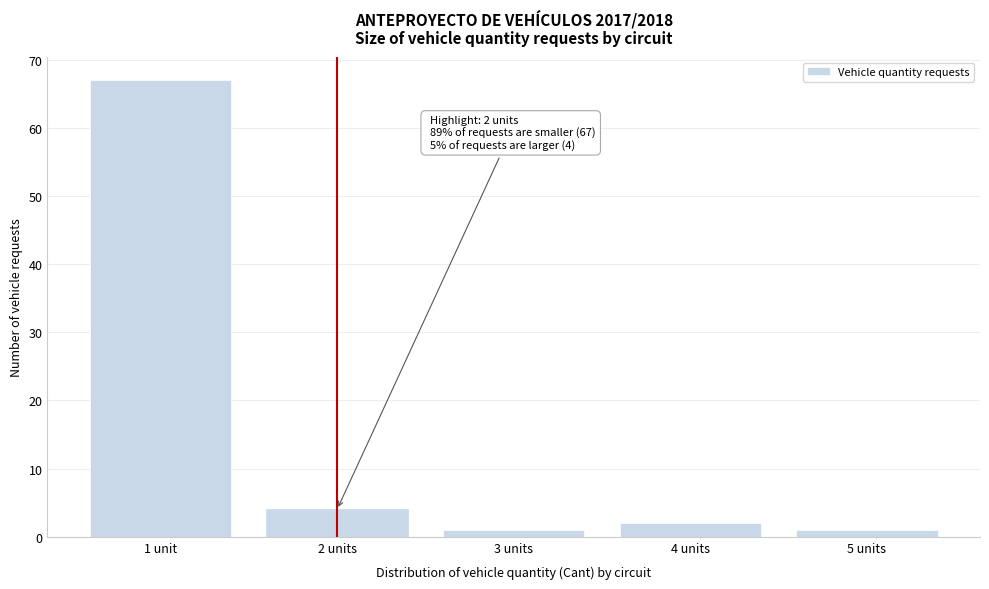

Reading left to right, transcribe all the data shown in this chart.

1 unit=67	2 units=4	3 units=1	4 units=2	5 units=1